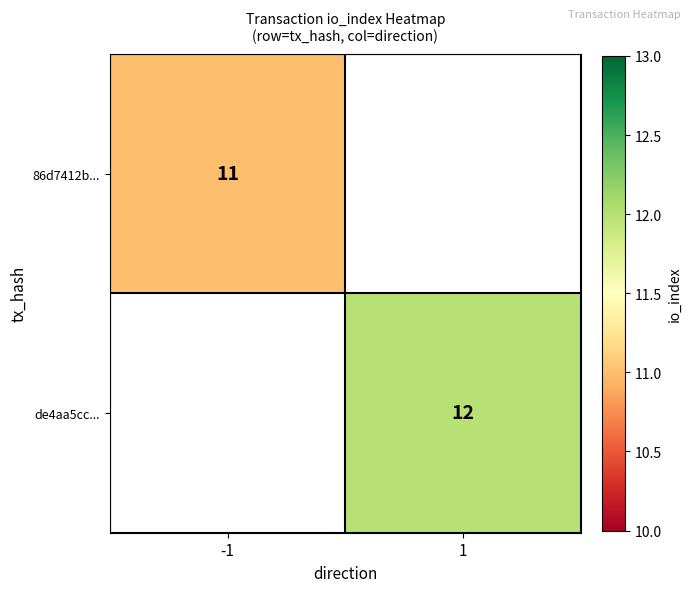

True or false: 86d7412b... has a value of 11 at -1.

True